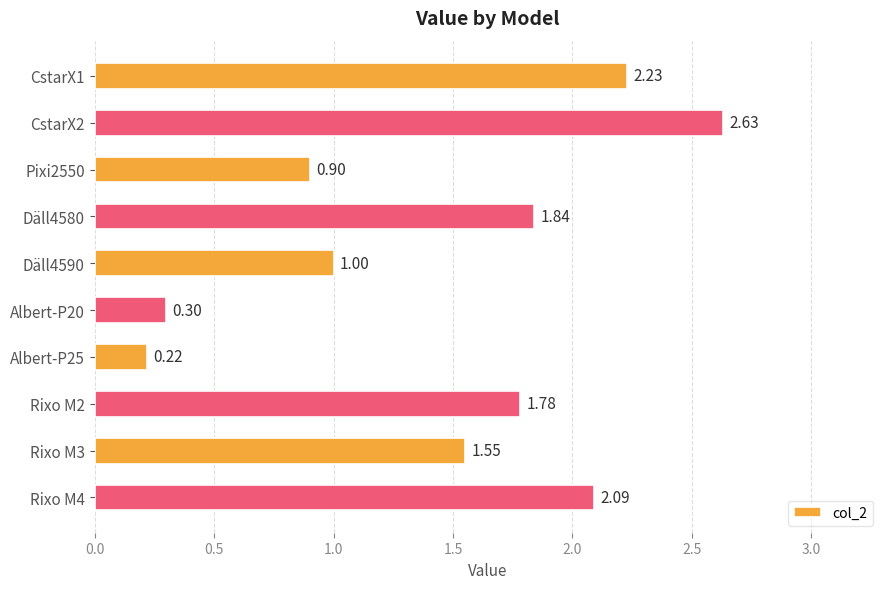

Rank the categories by value from lowest to highest.

Albert-P25, Albert-P20, Pixi2550, Däll4590, Rixo M3, Rixo M2, Däll4580, Rixo M4, CstarX1, CstarX2